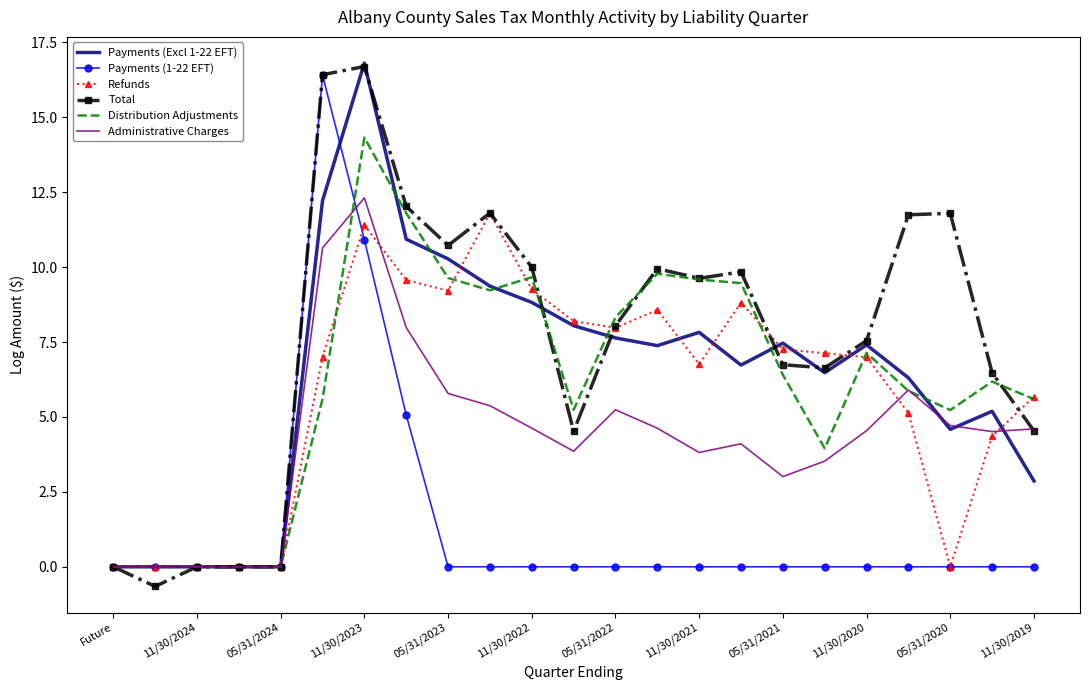

What is the smallest value displayed?

-0.7